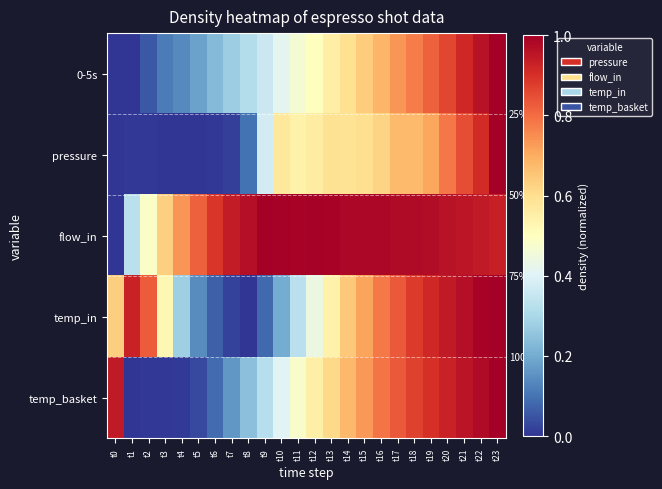

Which series has the largest total across all categories?

flow_in